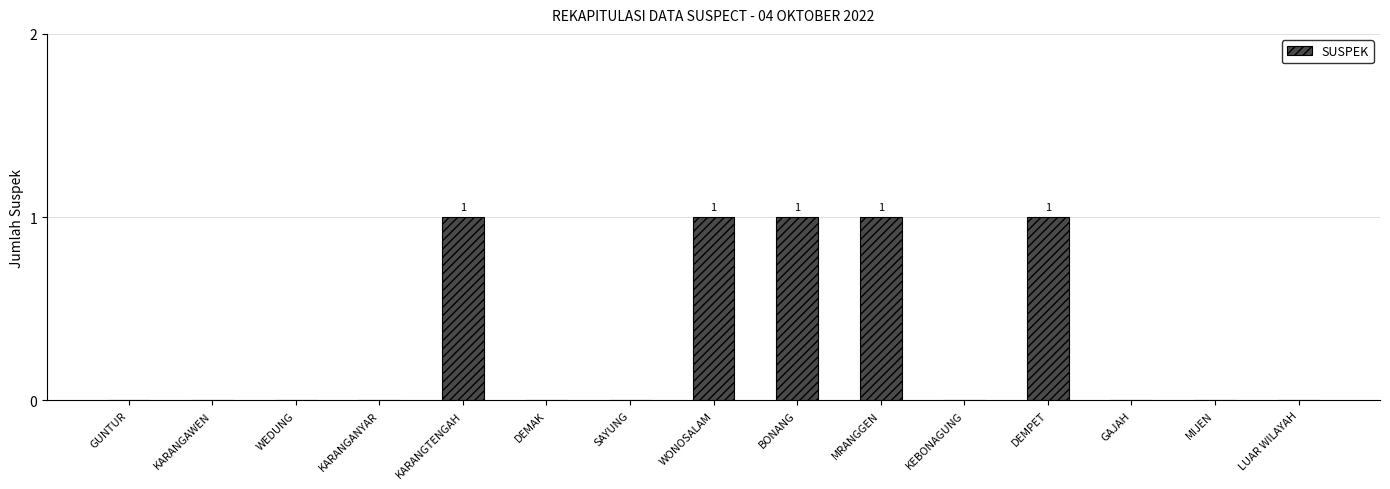

Between DEMAK and WONOSALAM, which is larger?

WONOSALAM